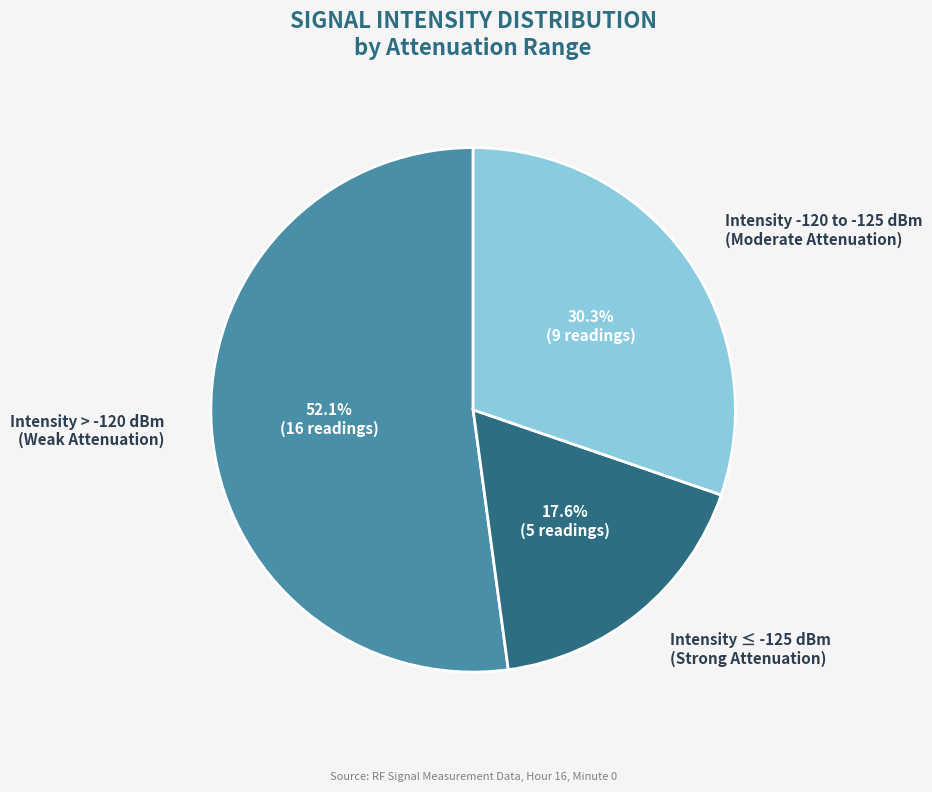

Is there a majority slice in this chart?

Yes